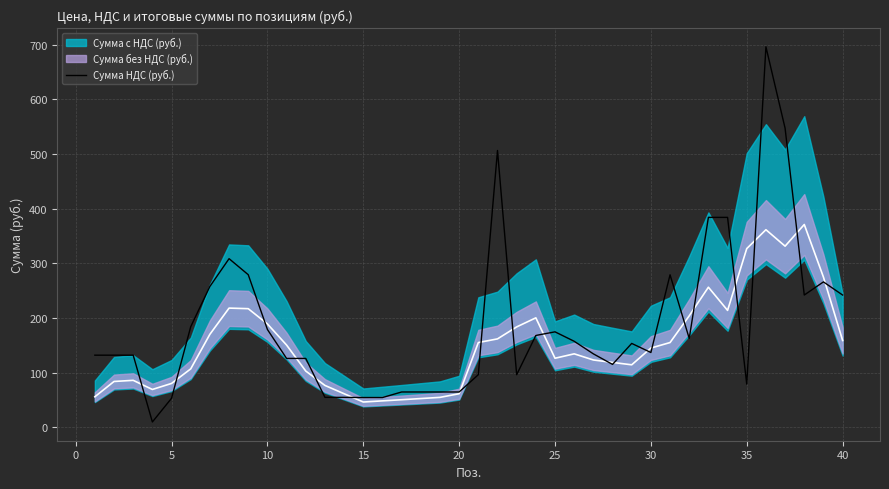

What is the highest value of the Сумма НДС (руб.) series?

696.0